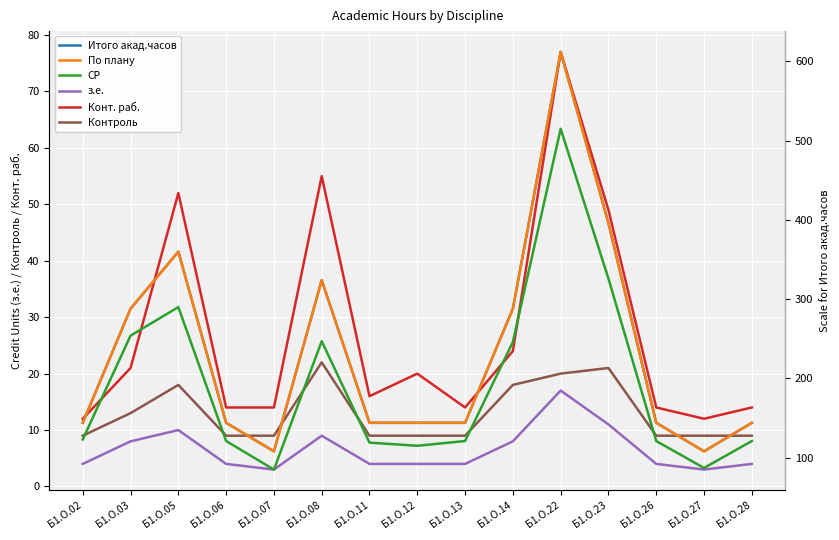

How many data points does each series have?

15